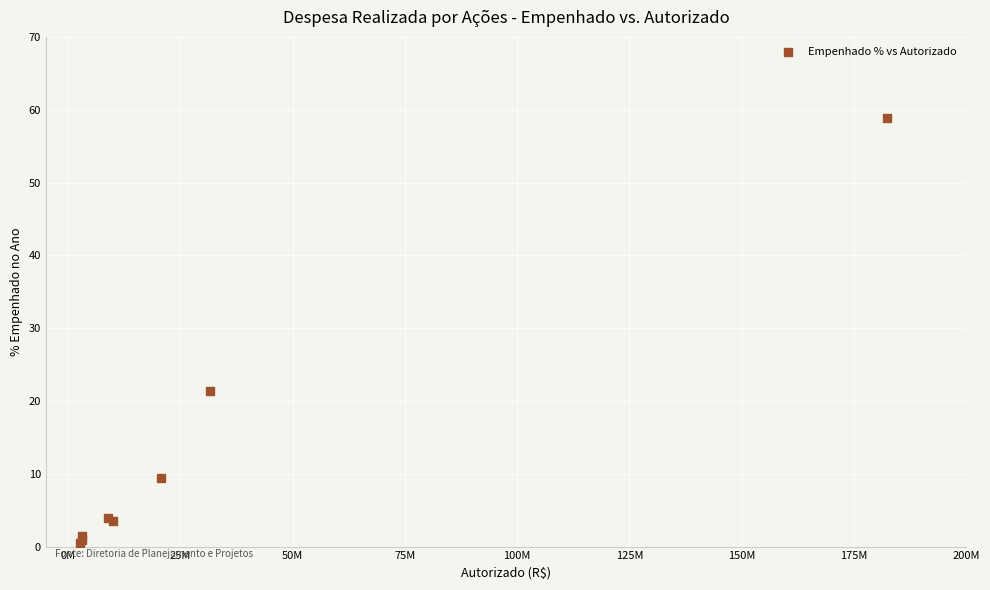

What Y value in the scatter plot is closest to 29?

21.4